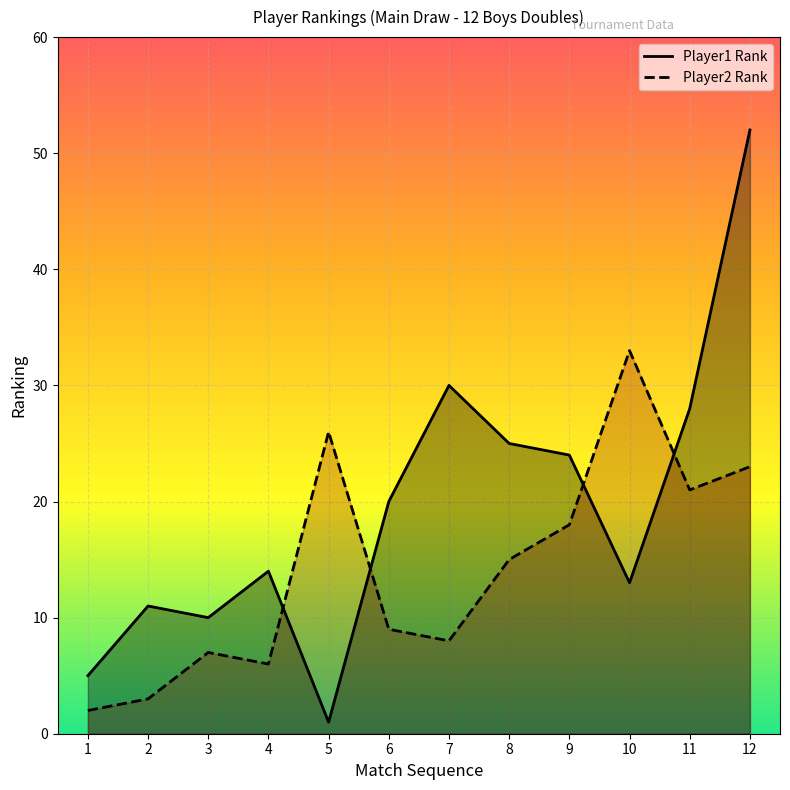

What is the value of the Player2 Rank point at the 12th from the left?

23